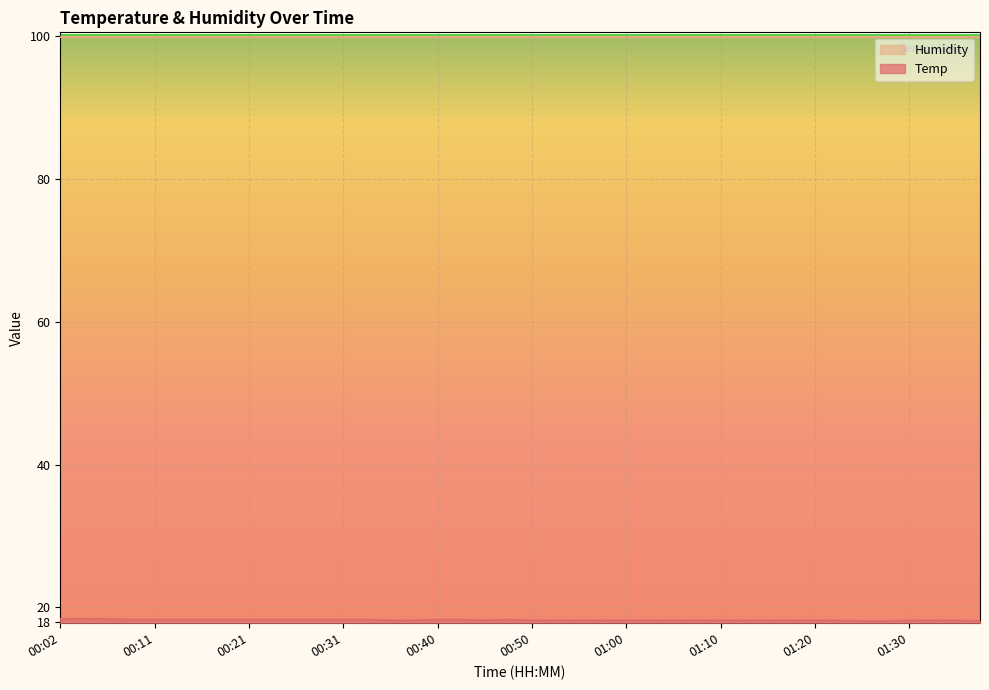

True or false: the data shows 27.2 at 01:02.

False